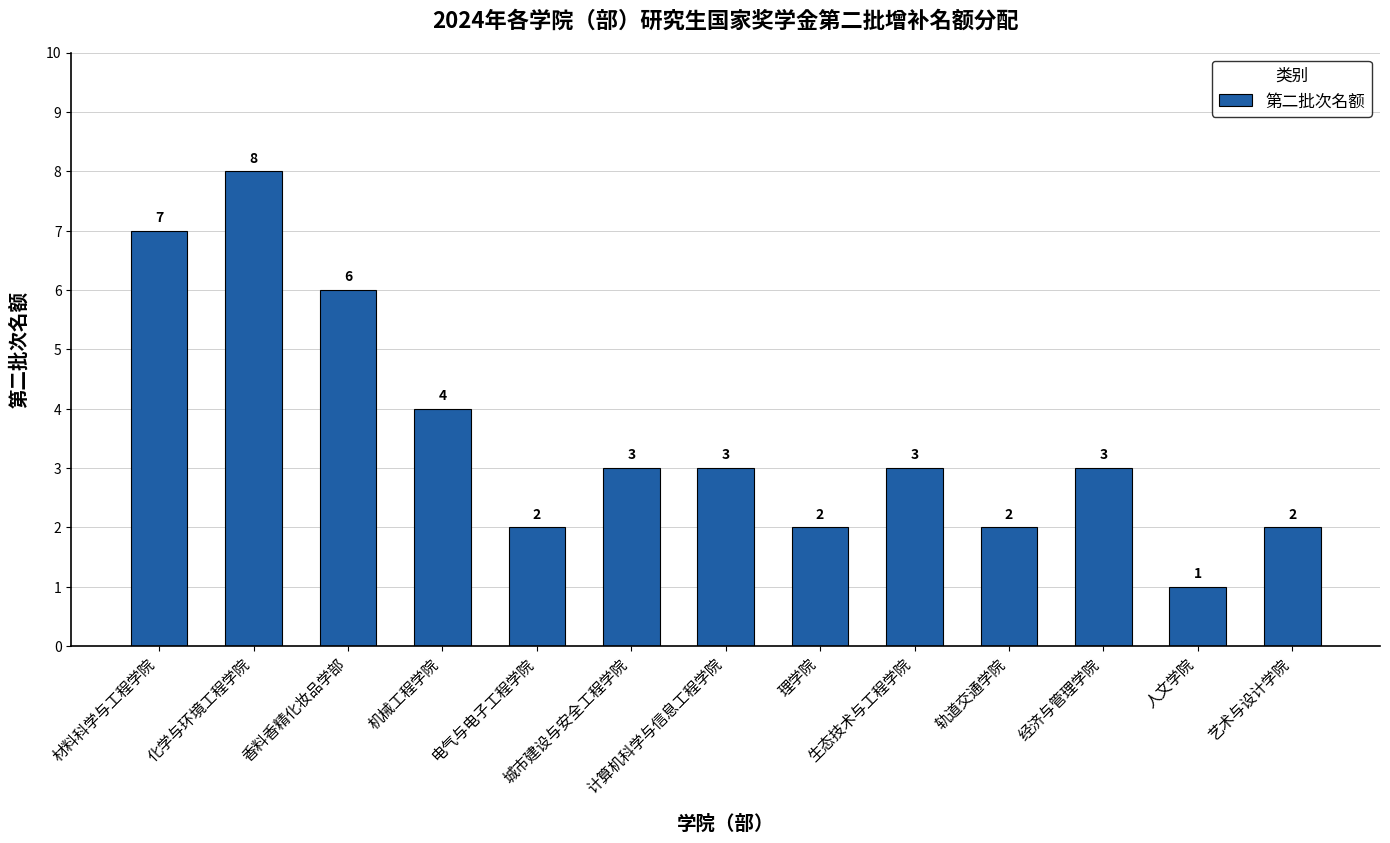

What is the label of the 8th bar from the right?

城市建设与安全工程学院